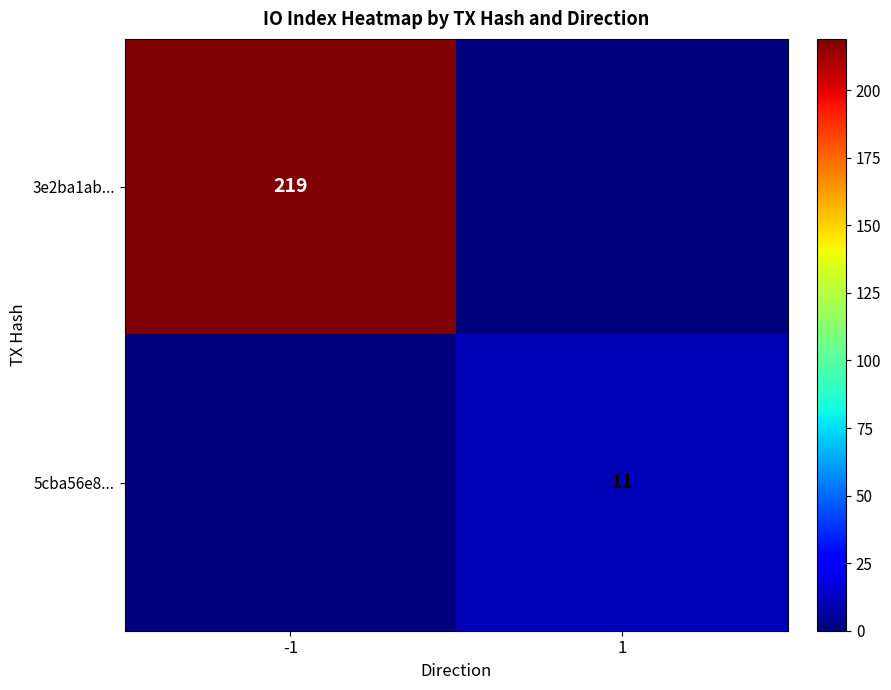

The value of 3e2ba1ab... at -1 is 79. True or false?

False